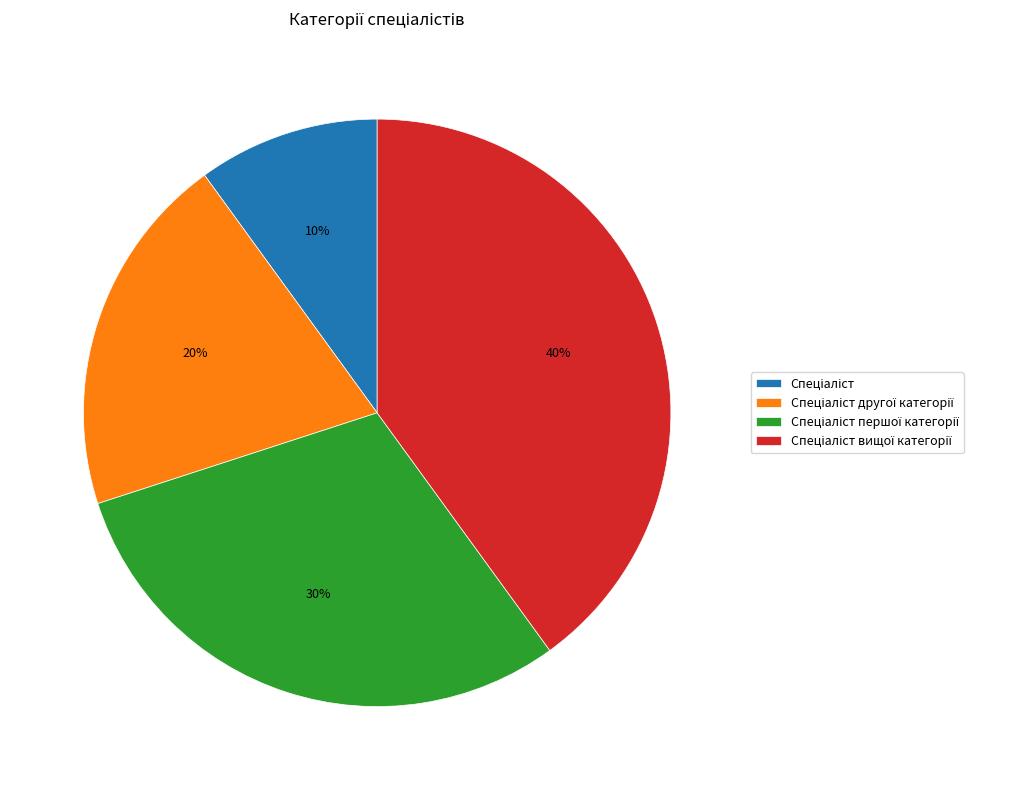

To the nearest percent, what is the difference between the largest and smallest slice percentages?

30%